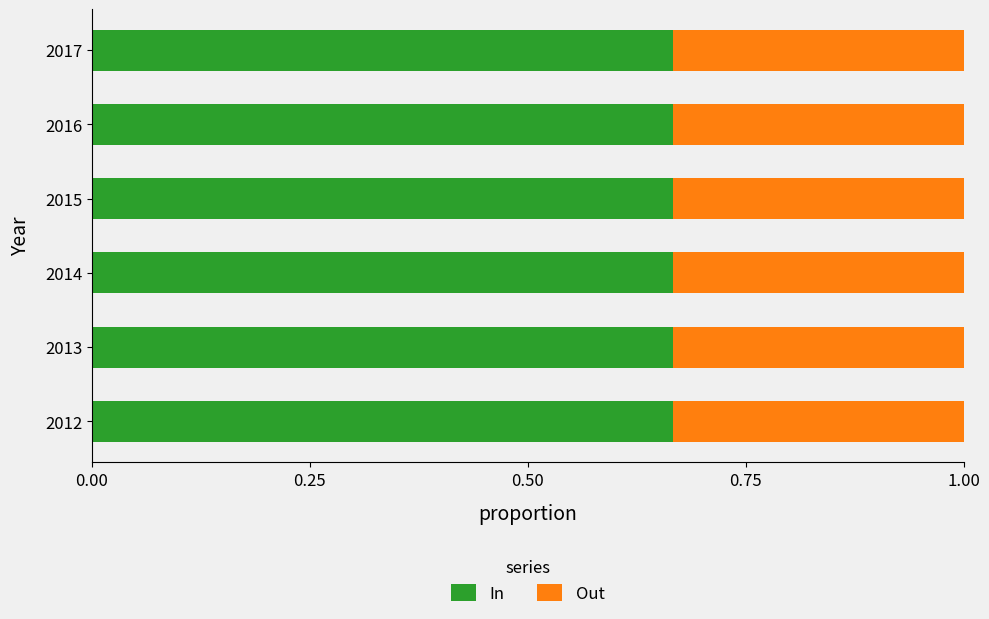

What is the total value across all series at 2013?

1.0